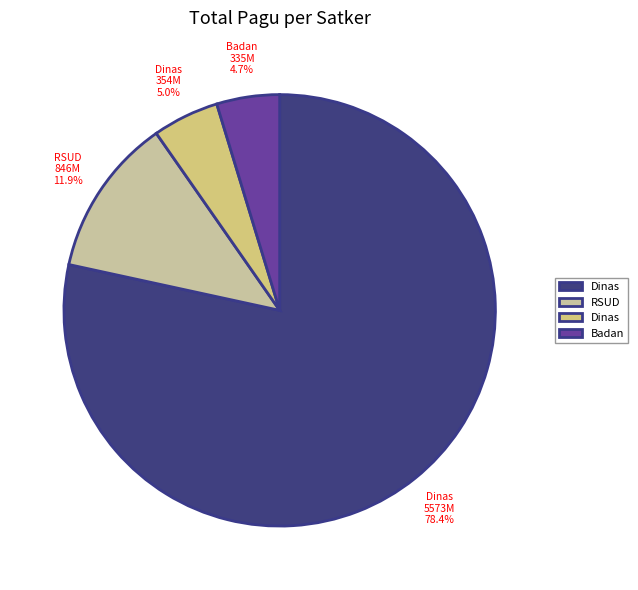

Is there a majority slice in this chart?

Yes